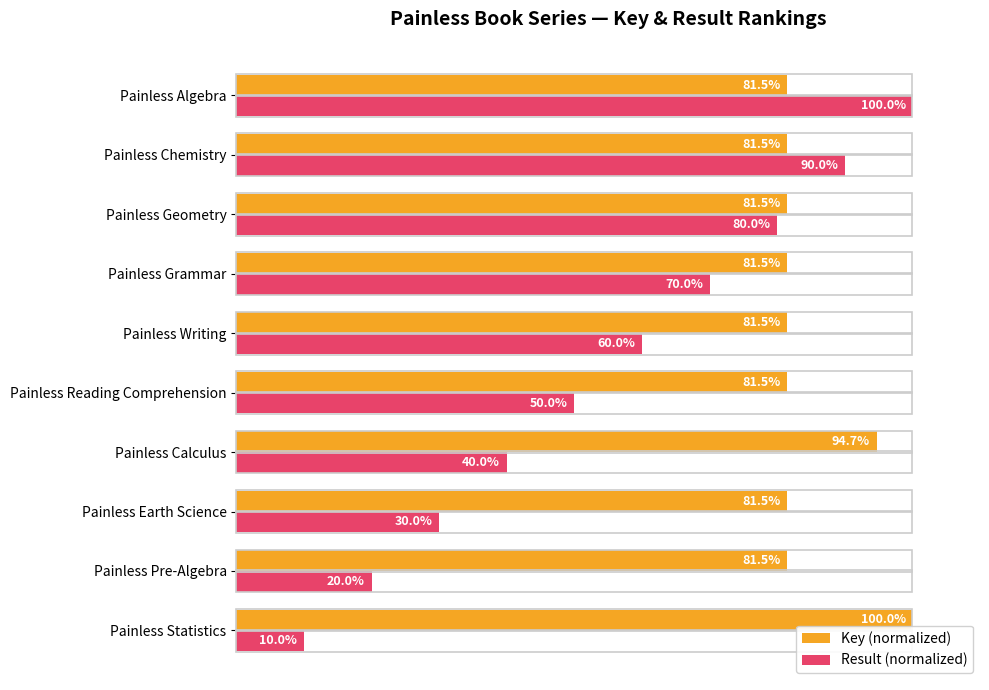

Rank the series by their average value, from lowest to highest.

Result (normalized), Key (normalized)